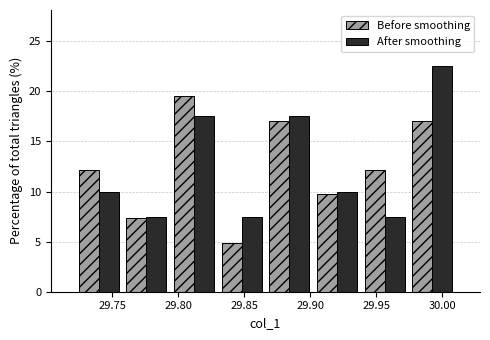

Reading left to right, transcribe this chart: for each range on the x-axis, give the height of each series' bar. Neither the bar edges nor the heights are printed on the chart, so give them approximately, as read against the axes.

29.720 to 29.760: Before smoothing=12.0	After smoothing=10.0
29.760 to 29.795: Before smoothing=7.5	After smoothing=7.5
29.795 to 29.830: Before smoothing=19.5	After smoothing=17.5
29.830 to 29.865: Before smoothing=5.0	After smoothing=7.5
29.865 to 29.900: Before smoothing=17.0	After smoothing=17.5
29.900 to 29.940: Before smoothing=10.0	After smoothing=10.0
29.940 to 29.975: Before smoothing=12.0	After smoothing=7.5
29.975 to 30.010: Before smoothing=17.0	After smoothing=22.5